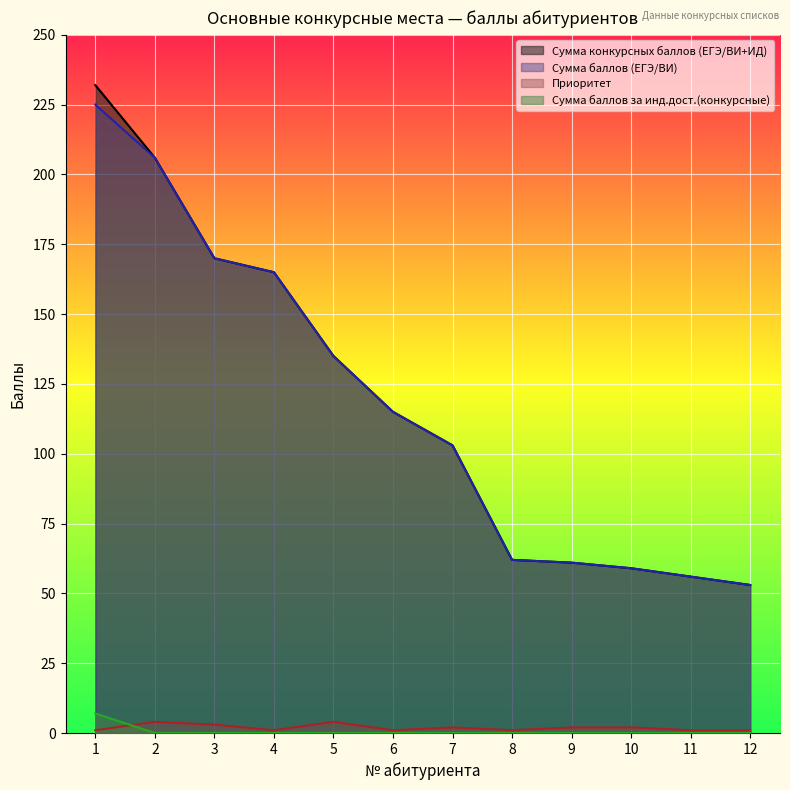

What is the total value across all series at 5?

274